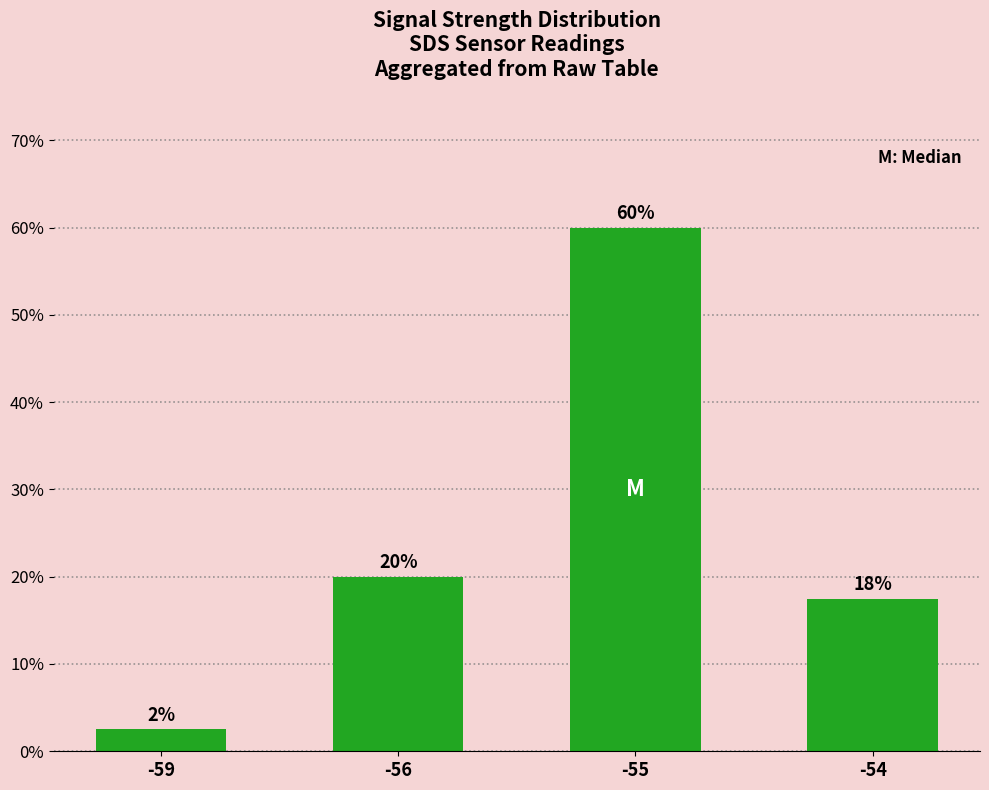

Is it true that the value at -55 is 21.2?

False